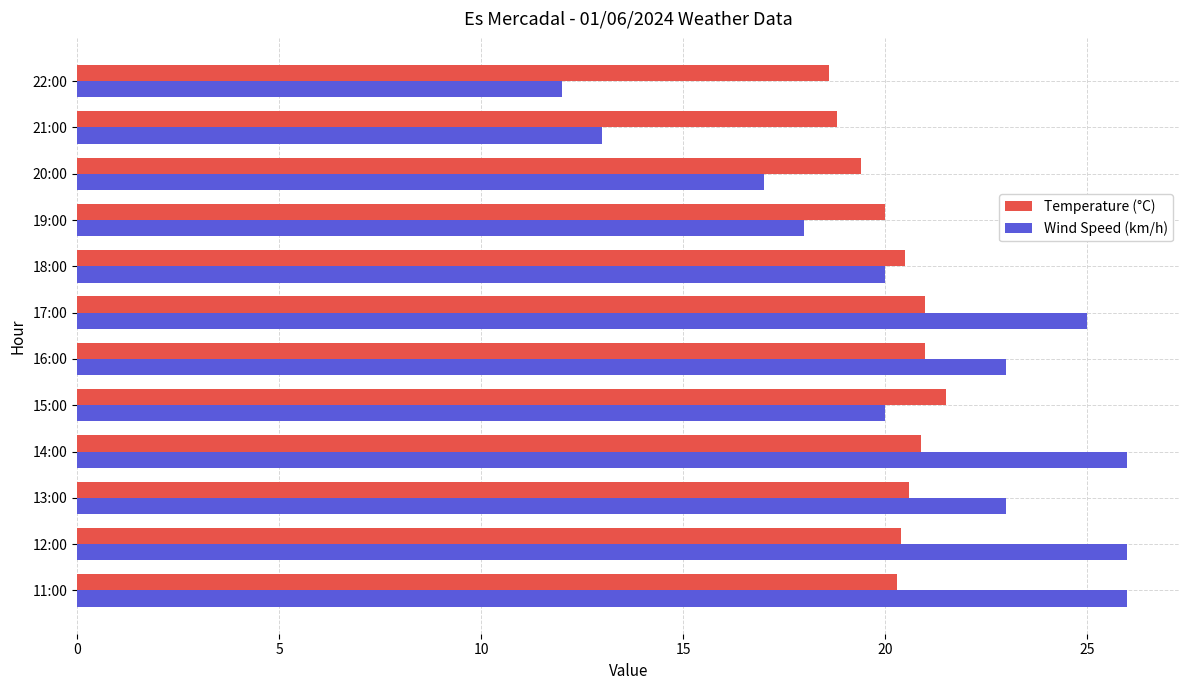

Which series has the widest spread of values?

Wind Speed (km/h)